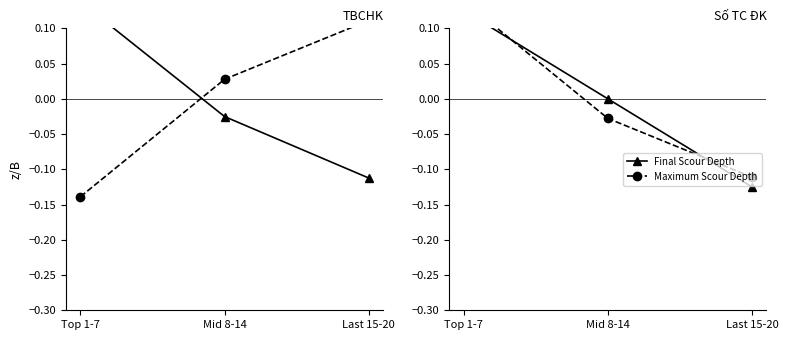

Is this an area chart (filled region under the line)?

No